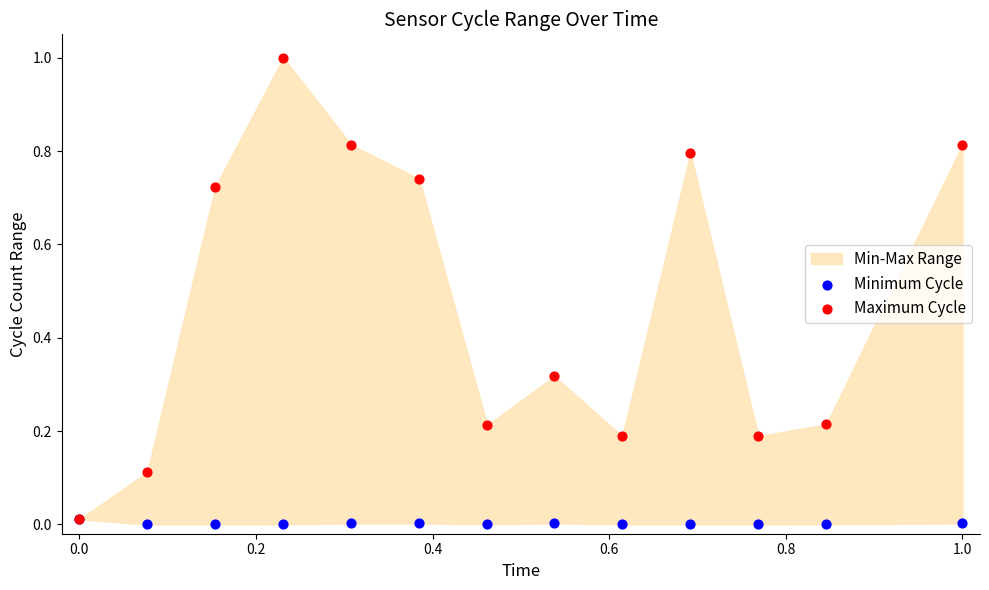

Which series has the largest Y range (max minus min)?

Maximum Cycle